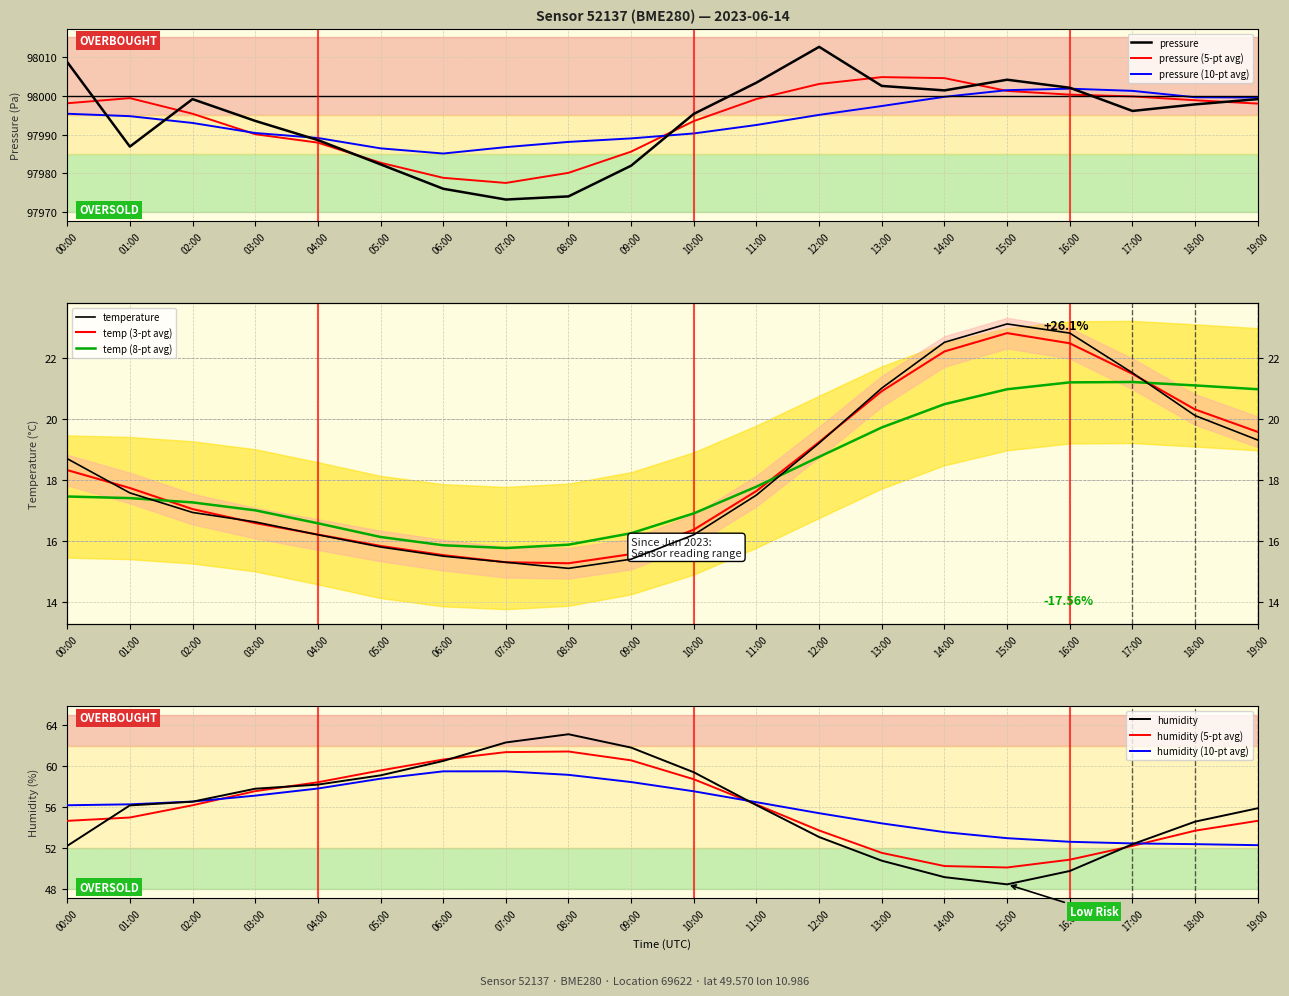

At which label does temperature reach its peak?

15:00